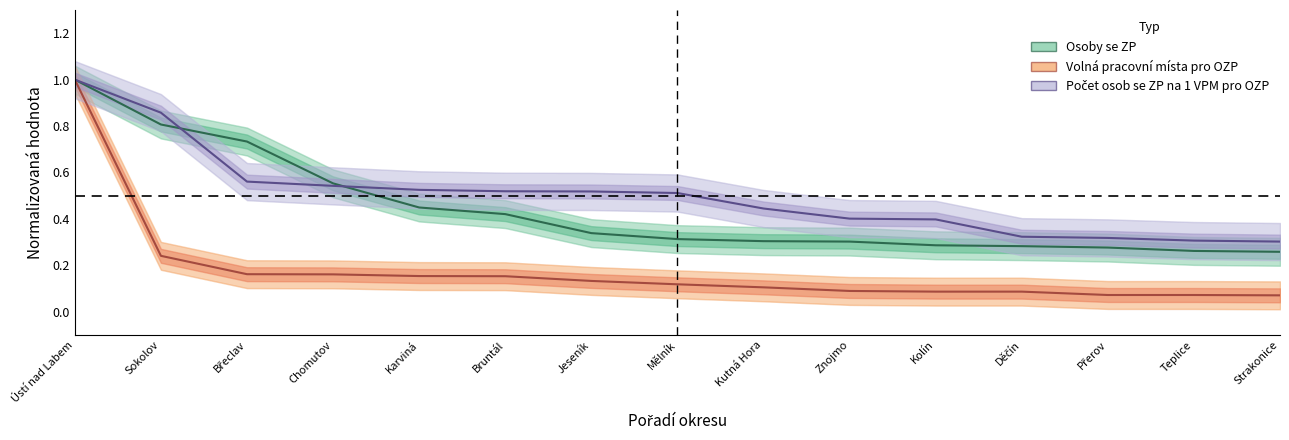

What is the label of the 12th point from the right?

Chomutov